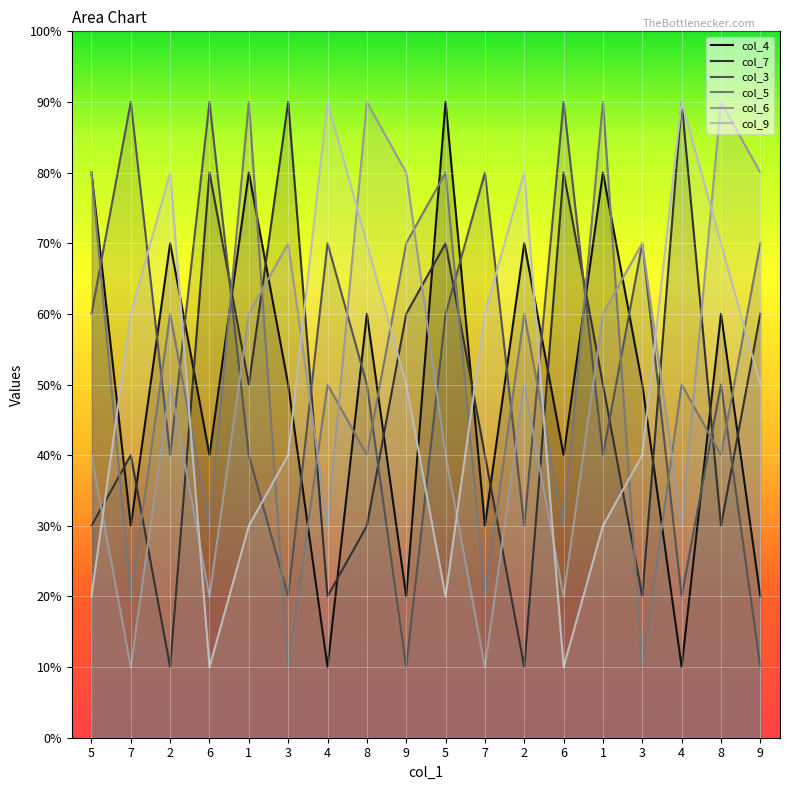

What are all the series names shown in the legend?

col_4, col_7, col_3, col_5, col_6, col_9